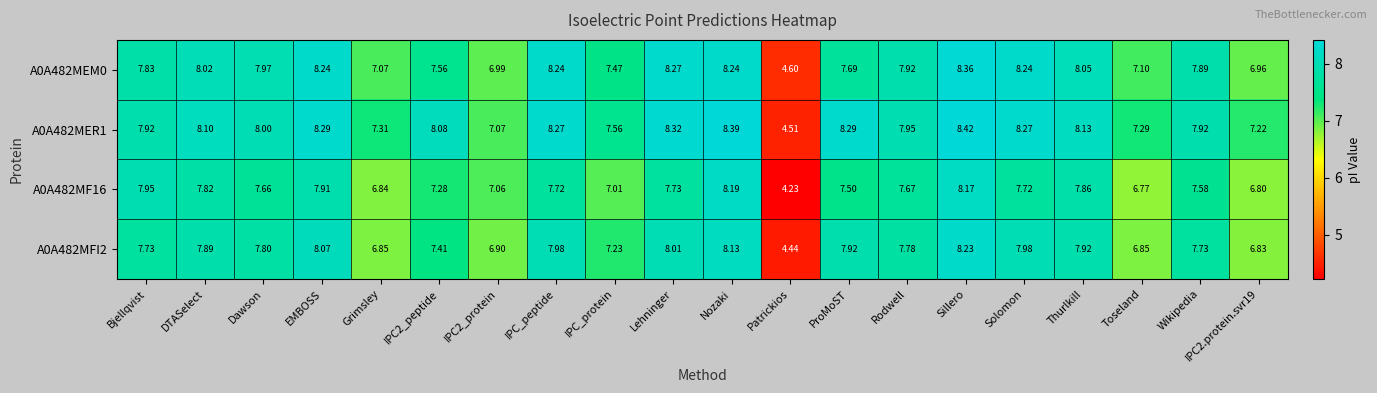

Which category has the highest value in the A0A482MFI2 series?

Sillero